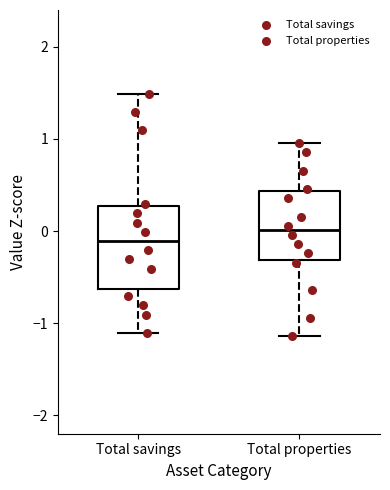

Which box is the tallest, from its lower edge to its upper edge?

Total savings